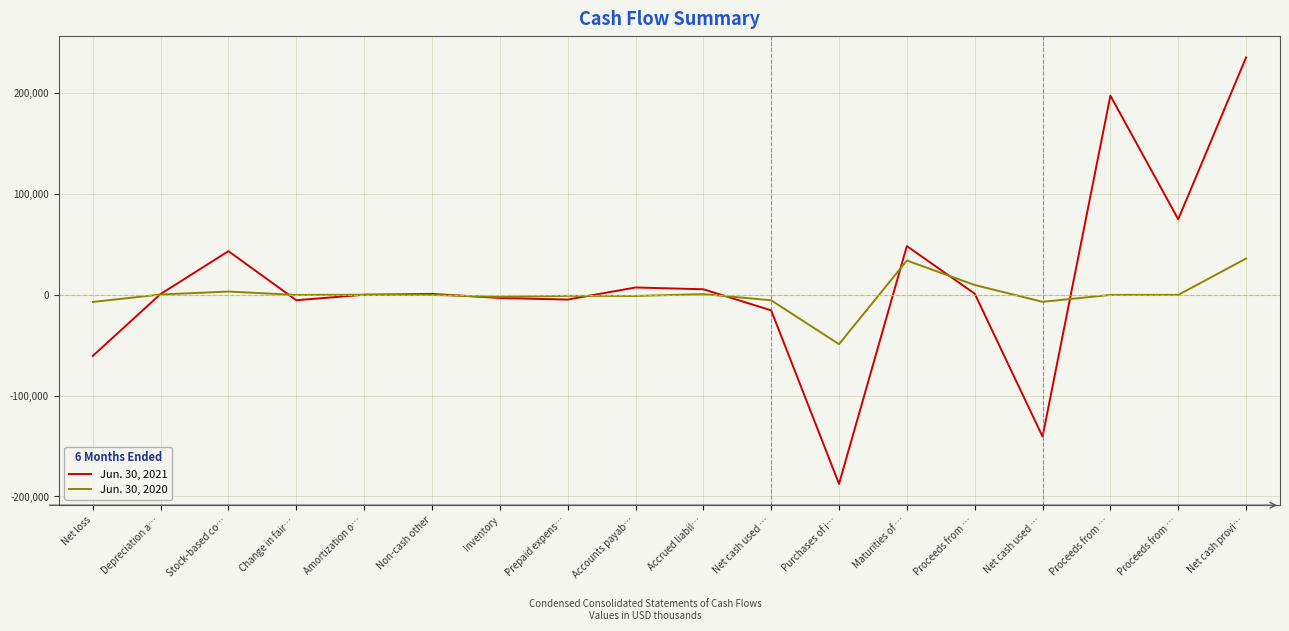

How many data points in Jun. 30, 2020 are above 0?

7